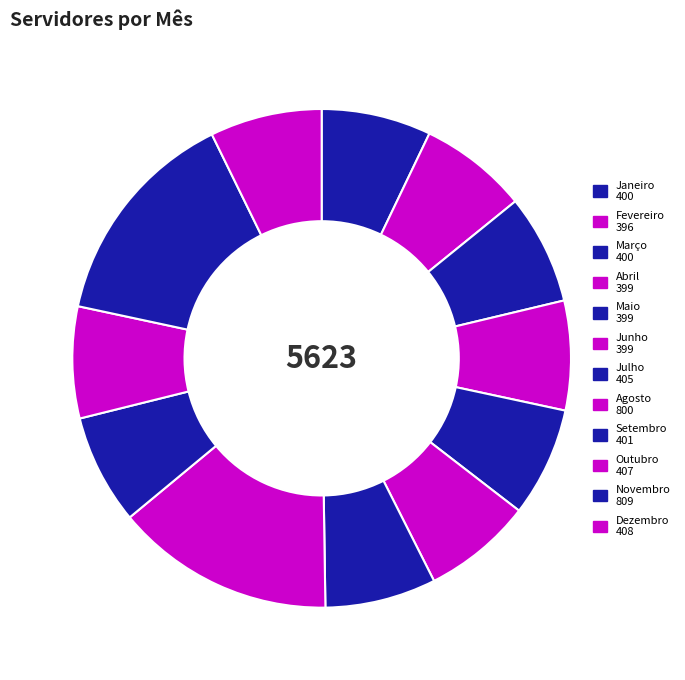

What is the smallest slice in the pie chart?

Fevereiro